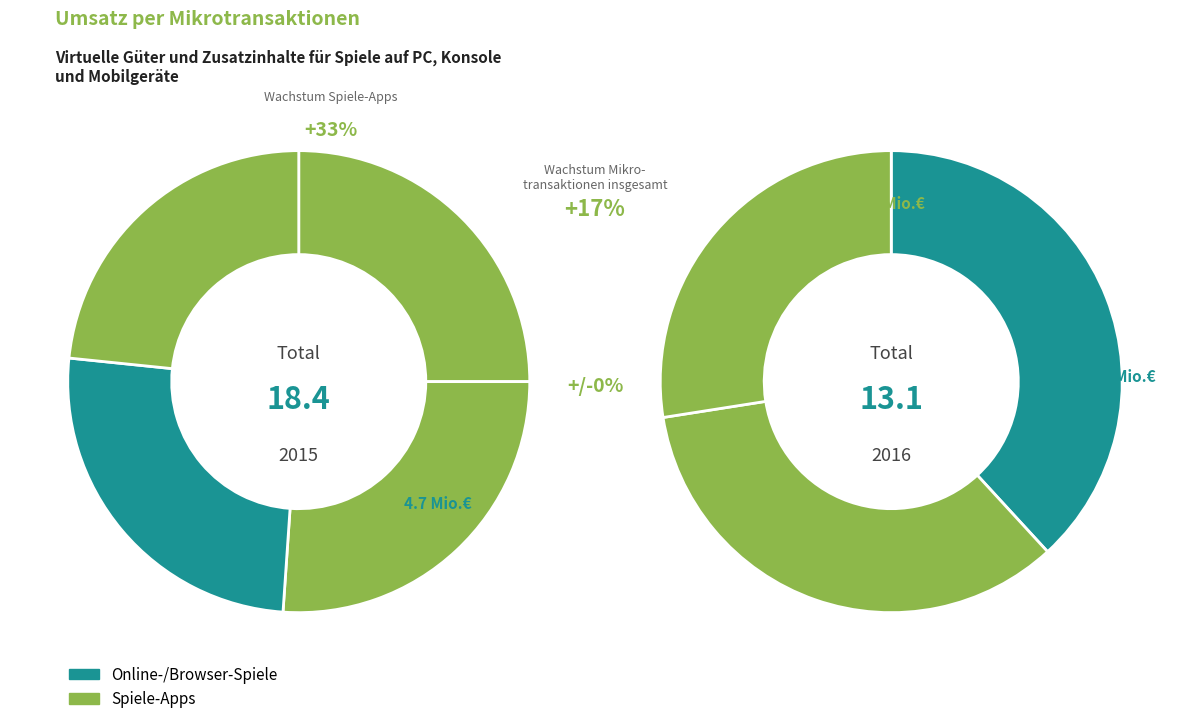

Count the number of slices in the pie.

7